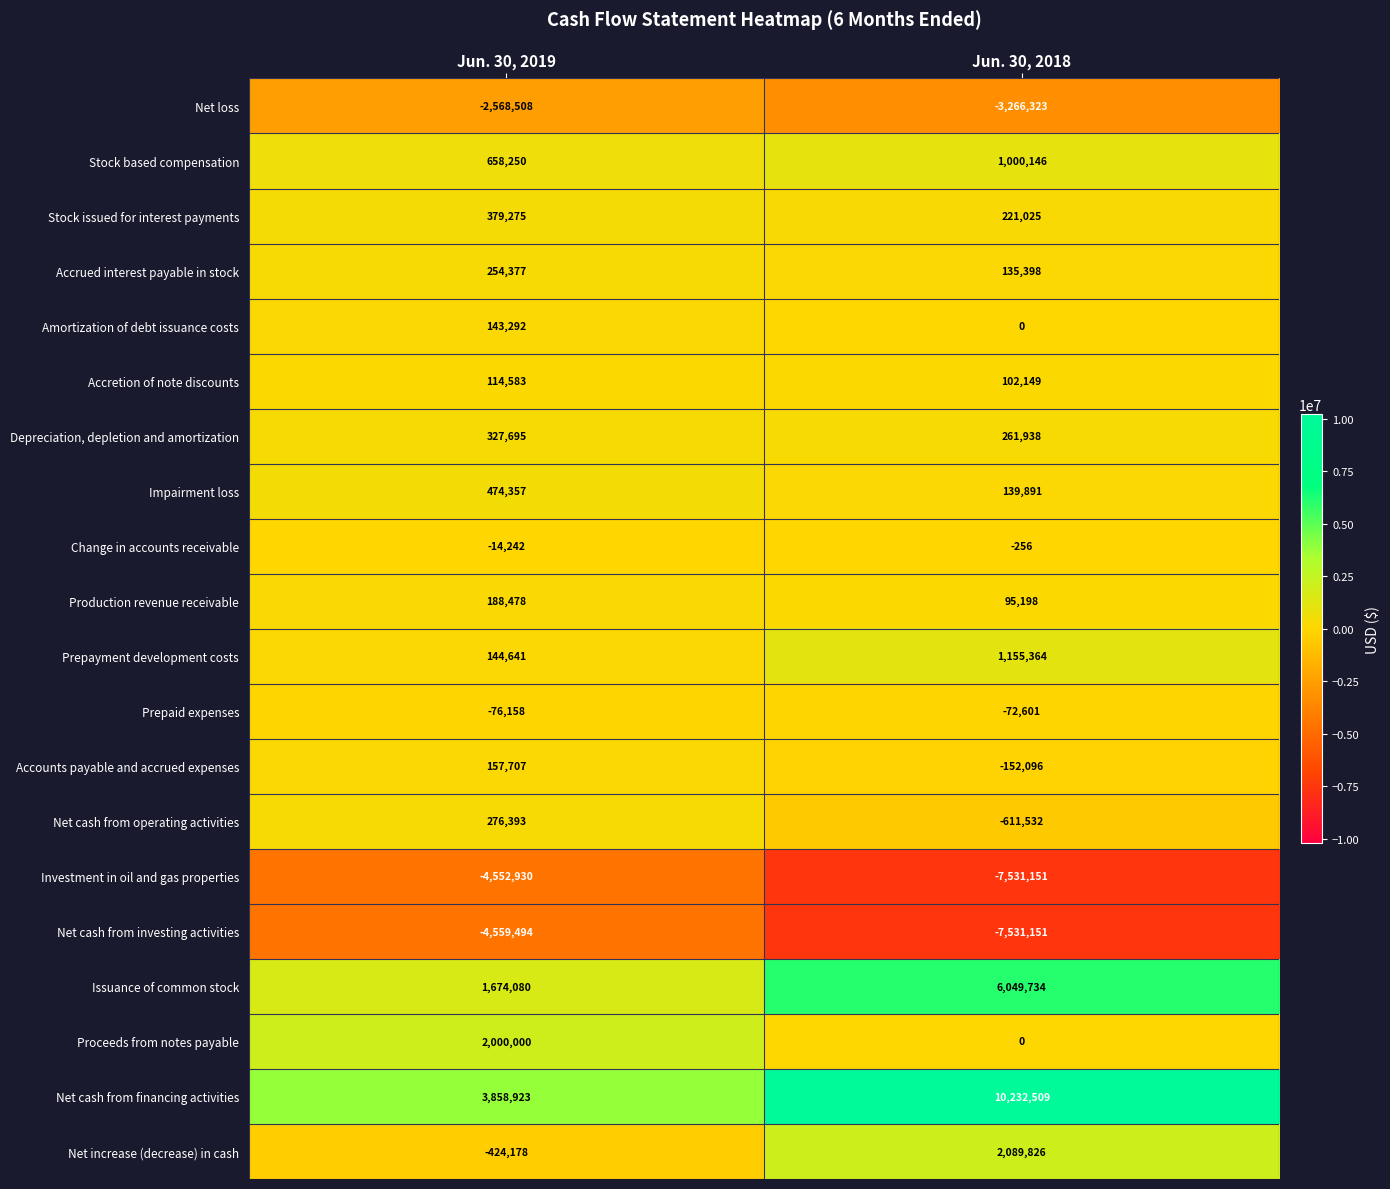

What is the difference between the Stock based compensation values at Jun. 30, 2019 and Jun. 30, 2018?

341896